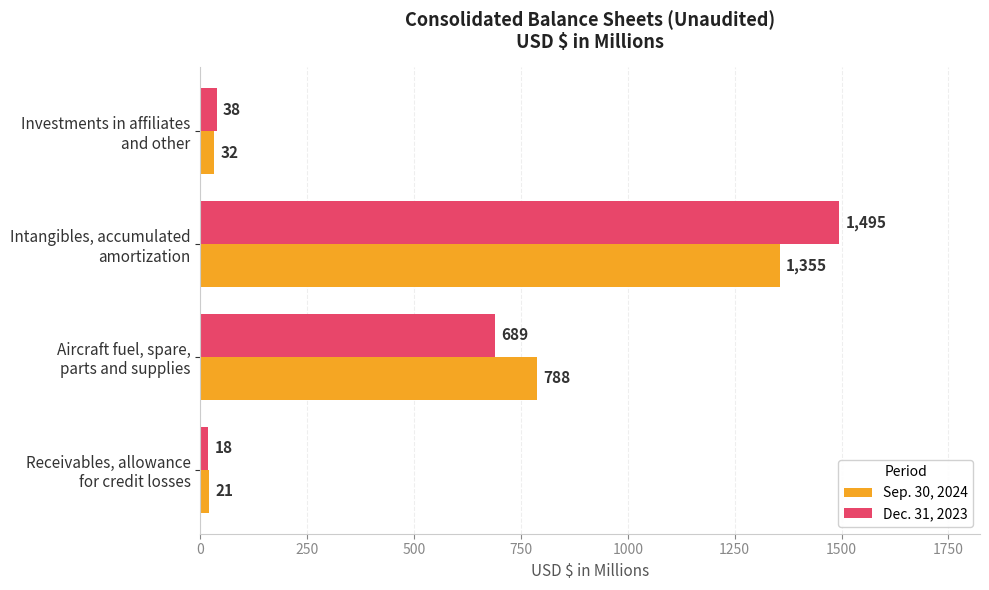

Rank the series by their average value, from highest to lowest.

Dec. 31, 2023, Sep. 30, 2024